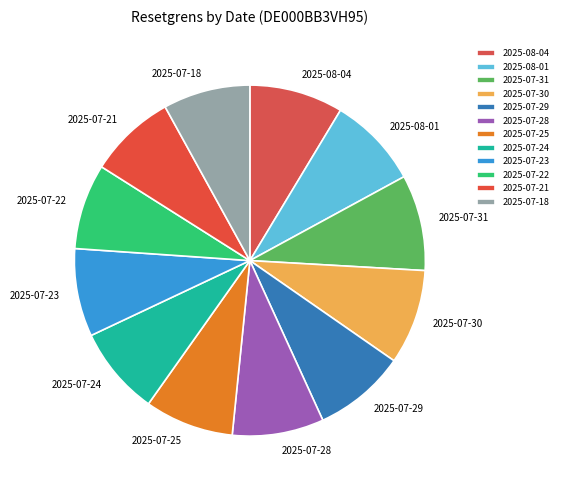

To the nearest percent, what is the average slice percentage?

8%